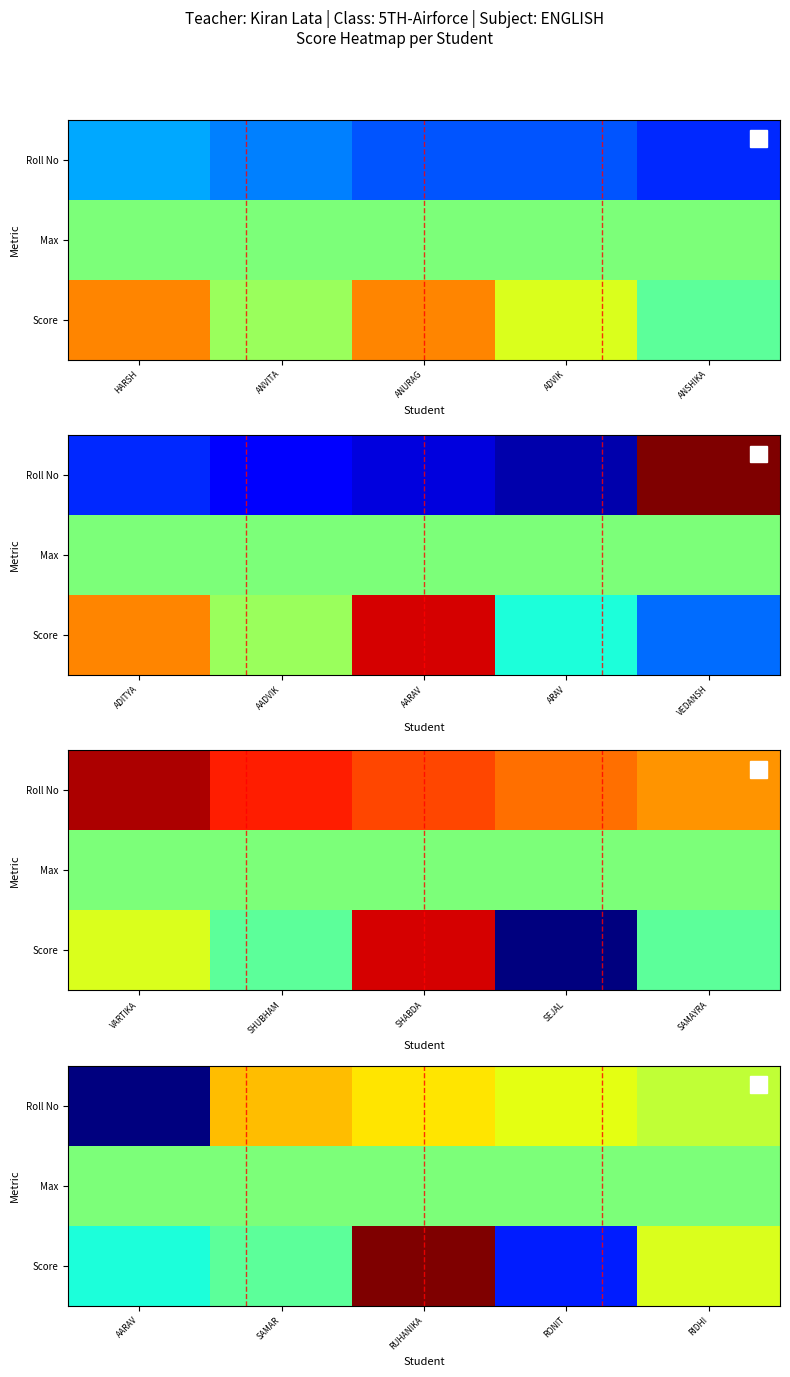

What is the spread (max minus min) of values at RUHANIKA?

0.5